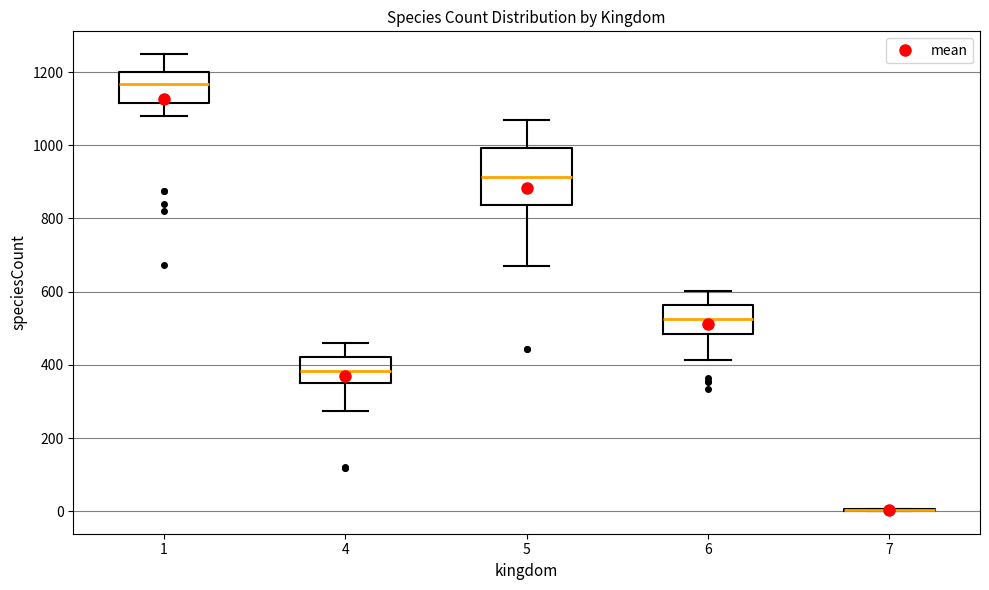

Reading left to right, transcribe this box plot: for each box, give where its median line is, the range the box spans, and where its two whiskers end, as read against the y-axis. The values are not printed on the chart, so give them approximately, as read against the axis.

1: median 1160, box 1120 to 1200, whiskers 1080 to 1240
4: median 380, box 360 to 420, whiskers 280 to 460
5: median 920, box 840 to 1000, whiskers 680 to 1080
6: median 520, box 480 to 560, whiskers 420 to 600
7: box collapsed to a line at 0, whiskers 0 to 0